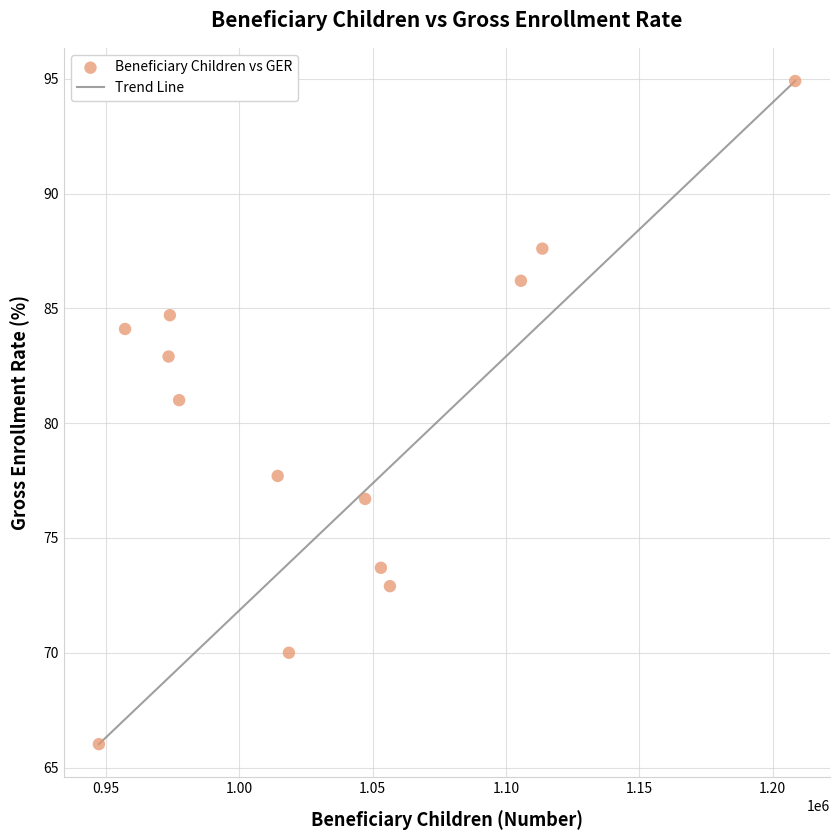

What is the range of X values (max minus min)?

261147.0